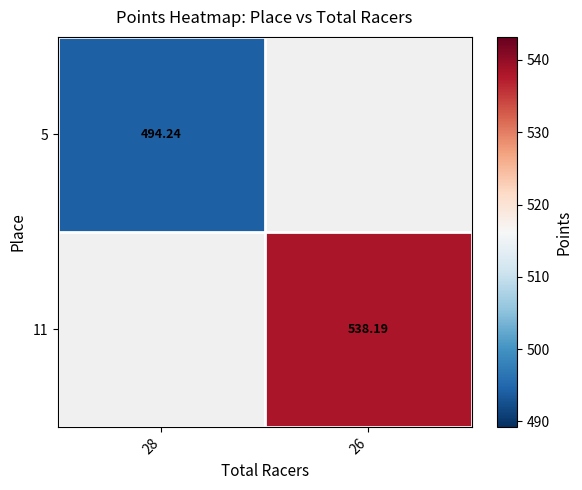

At how many categories does at least one series exceed 522?

1